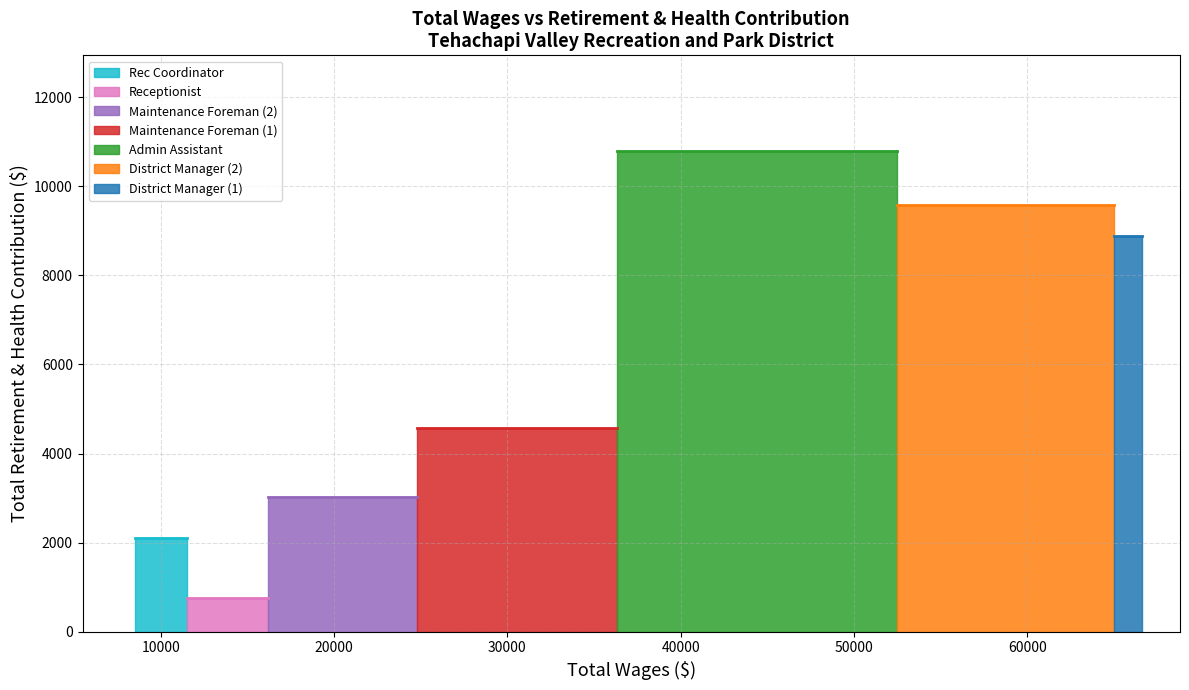

What is the sum of all values?

39711